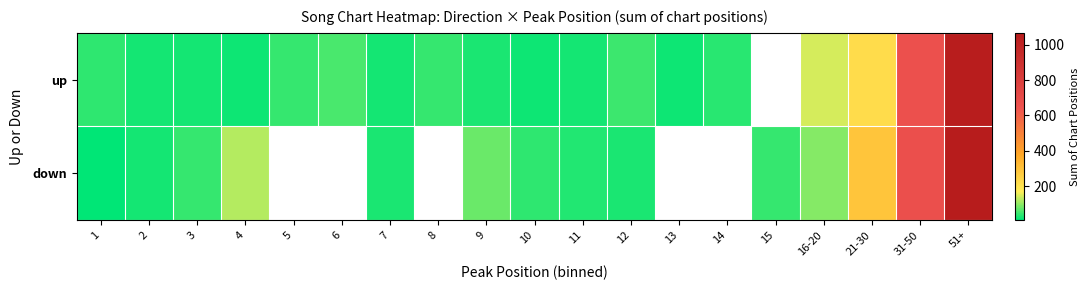

What is the difference between the highest and lowest values at 12?

19.0